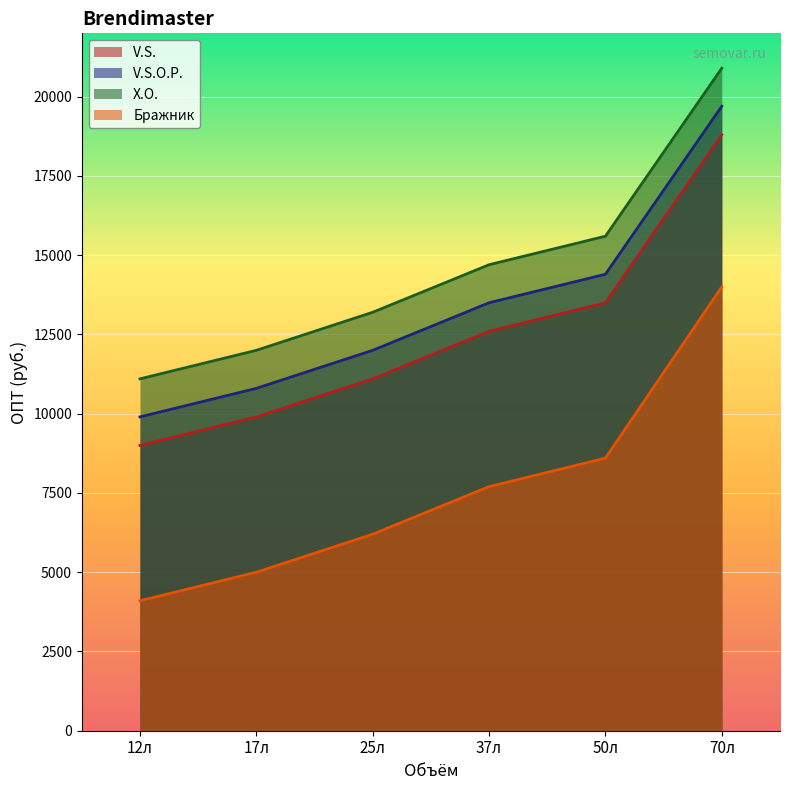

Which series changed the most between 12л and 50л?

V.S.